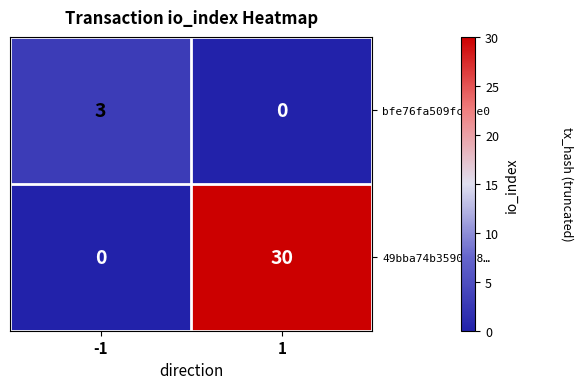

Rank the series by their maximum value, from highest to lowest.

49bba74b3590…88…, bfe76fa509fc…ae0